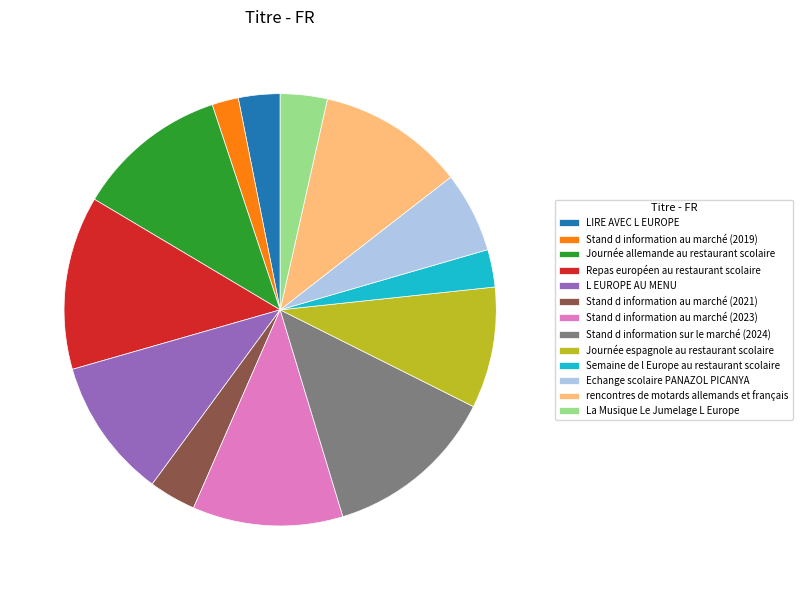

Is there a majority slice in this chart?

No